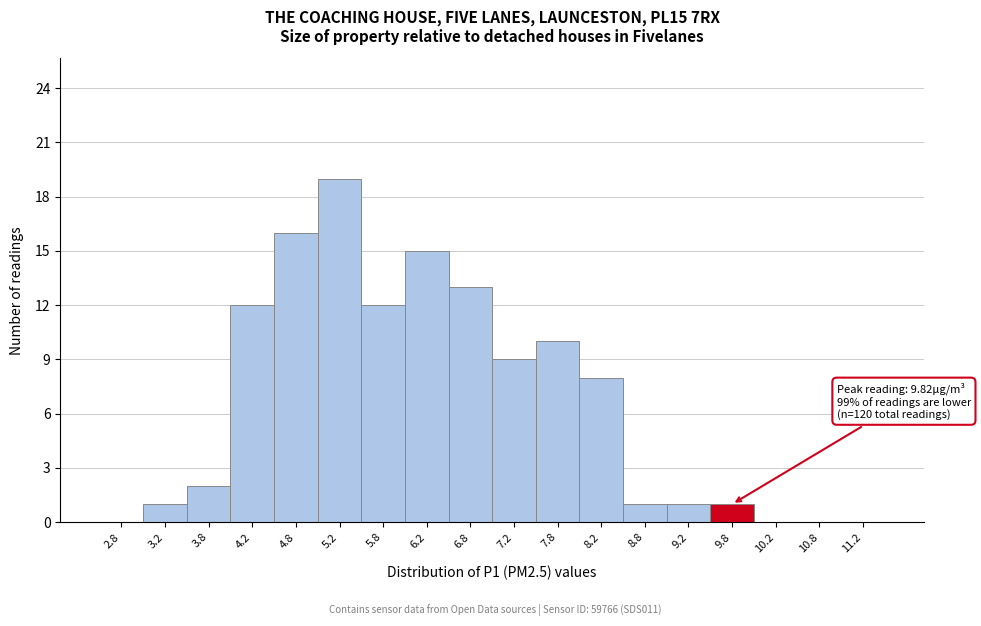

Which range on the x-axis has the tallest bar?

5.0 to 5.5